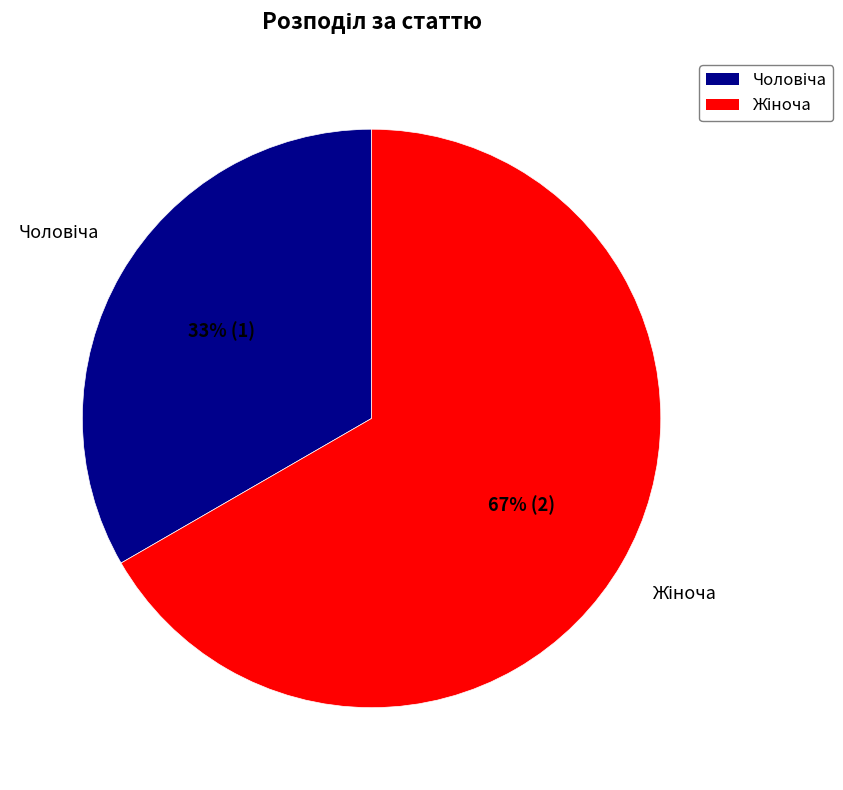

To the nearest percent, what is the average slice percentage?

50%